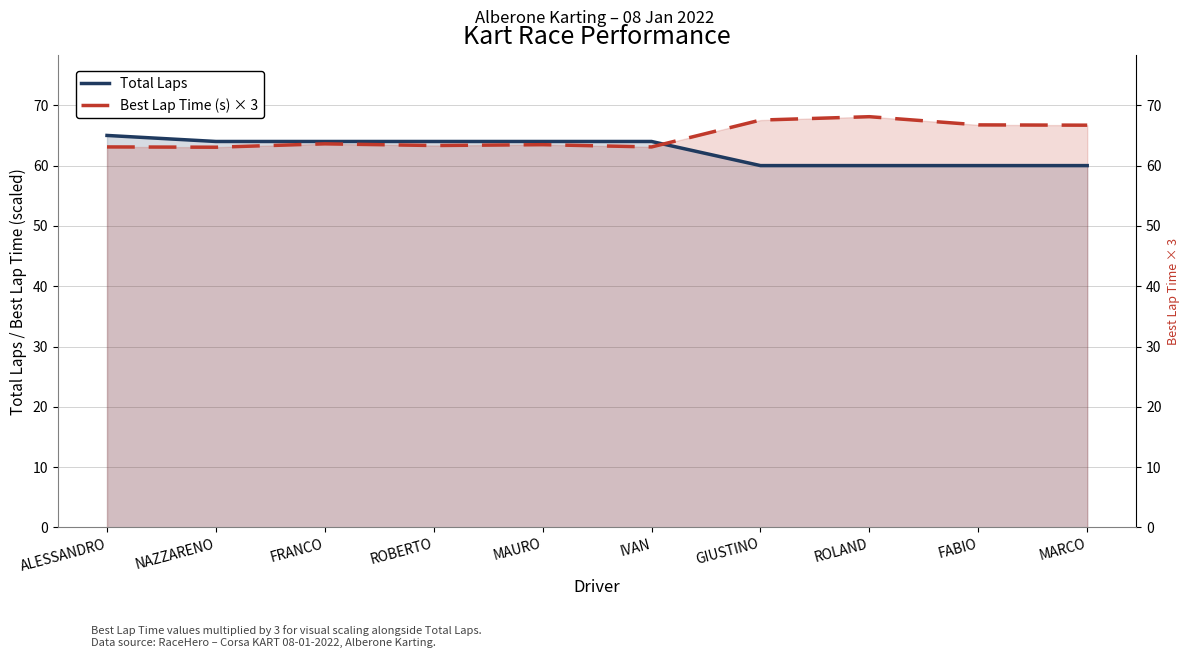

Is the value of Best Lap Time (s) × 3 at FABIO greater than the value of Total Laps at MAURO?

Yes